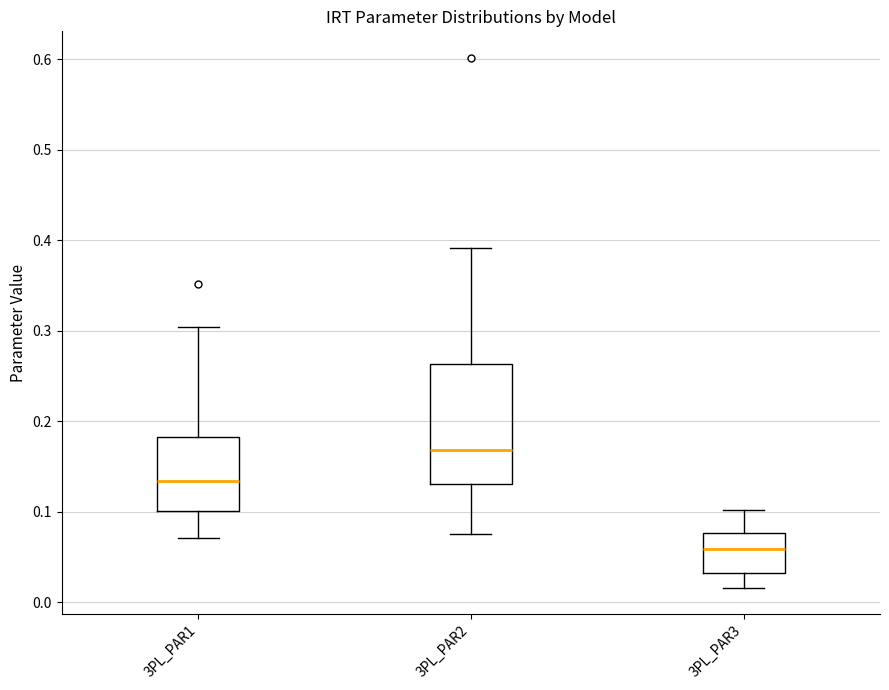

Which box's median line is the highest?

3PL_PAR2